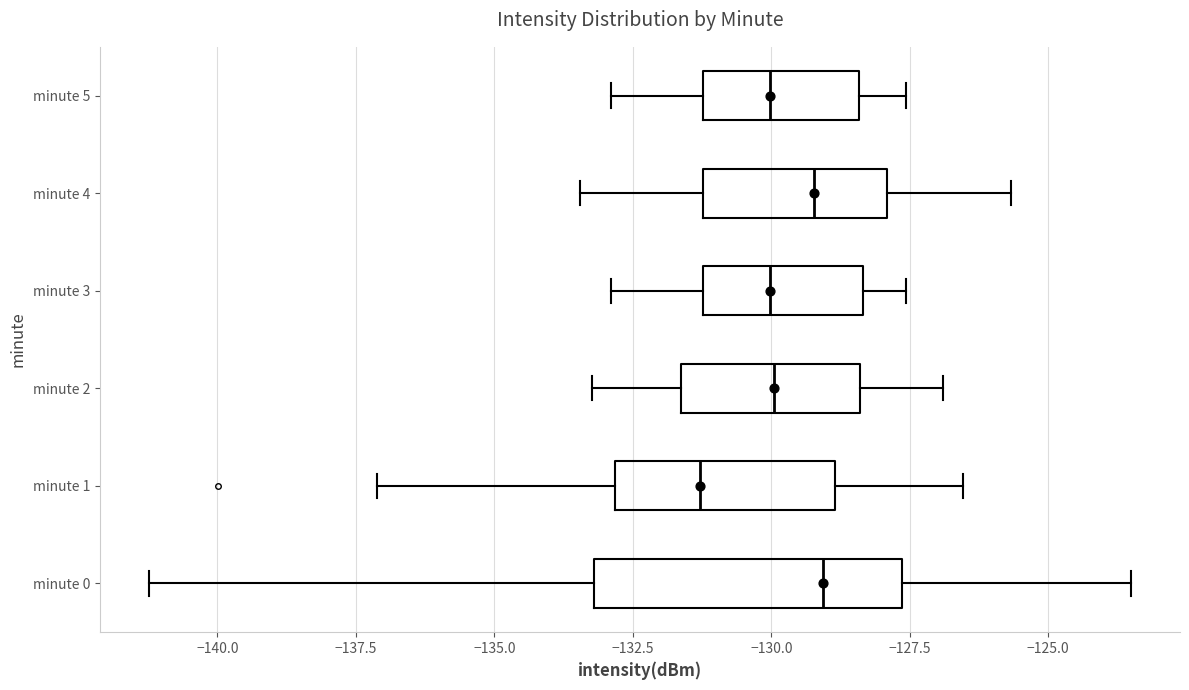

Comparing the boxes themselves (not the whiskers), which one is the widest?

minute 0